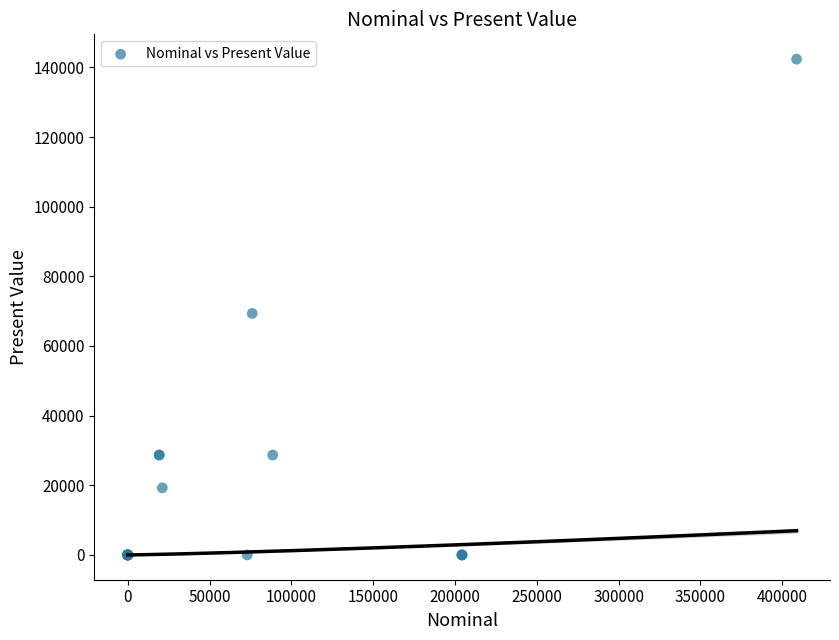

What Y value in the scatter plot is closest to 71189?

69347.2